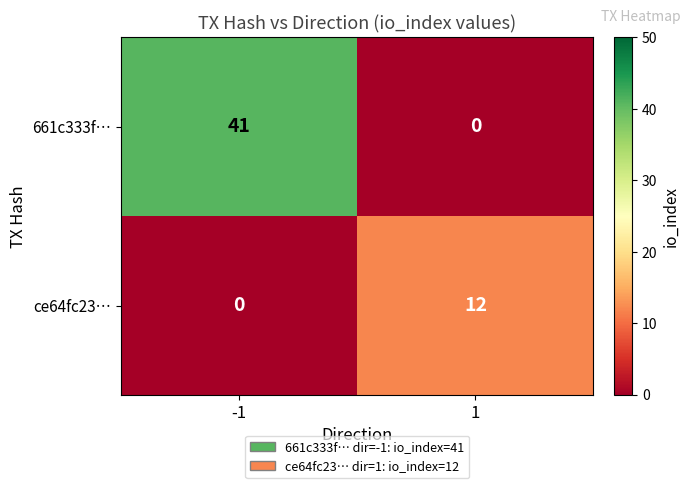

List the series in order of their overall mean, lowest first.

ce64fc23…, 661c333f…